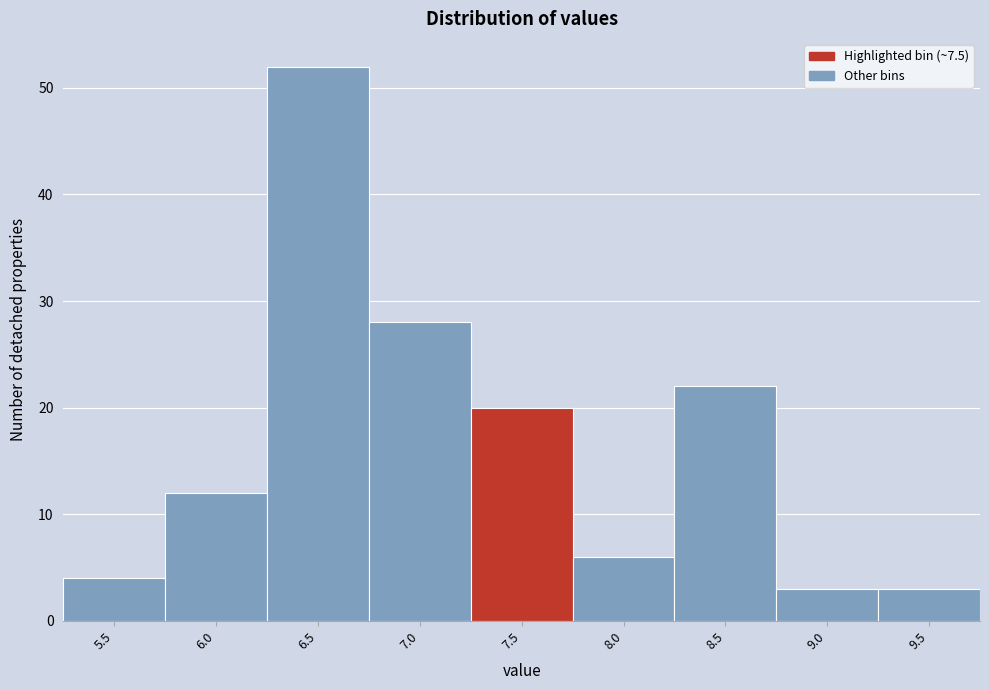

Reading left to right, what are all the values shown in this chart?

5.5=4	6.0=12	6.5=52	7.0=28	7.5=20	8.0=6	8.5=22	9.0=3	9.5=3